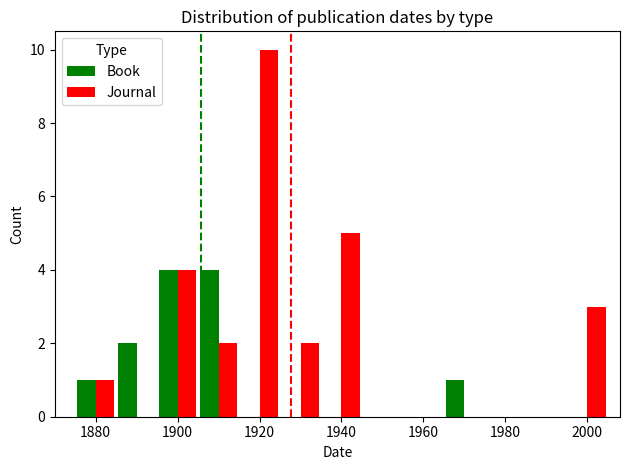

Which series has the largest total across all categories?

Journal